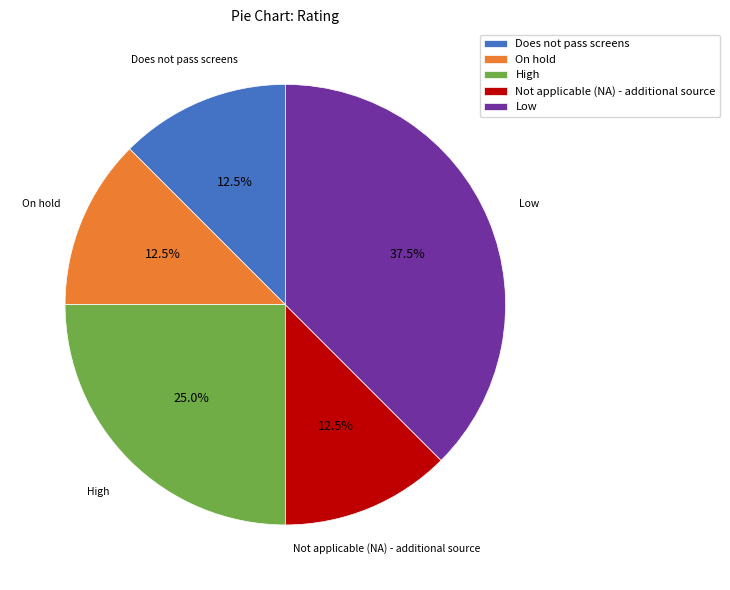

What is the ratio of the value at Low to the value at Does not pass screens?

3.0